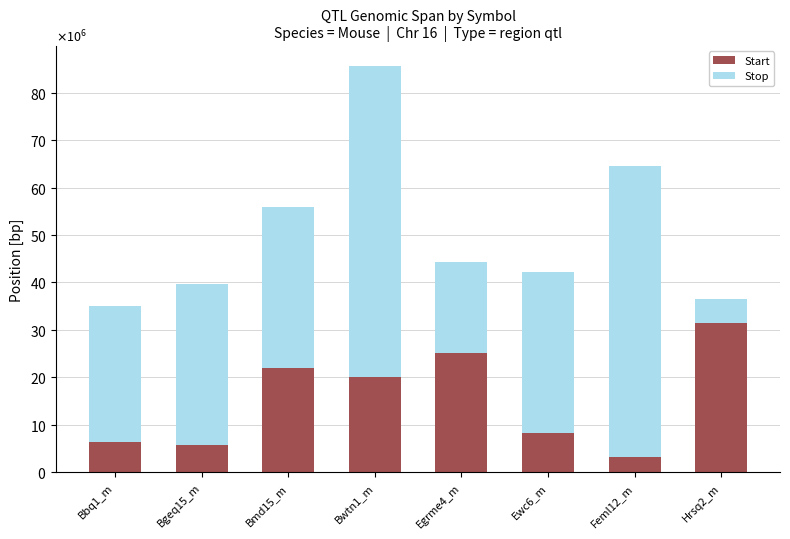

What is the value of the Start bar at the 3rd from the left?

21938383